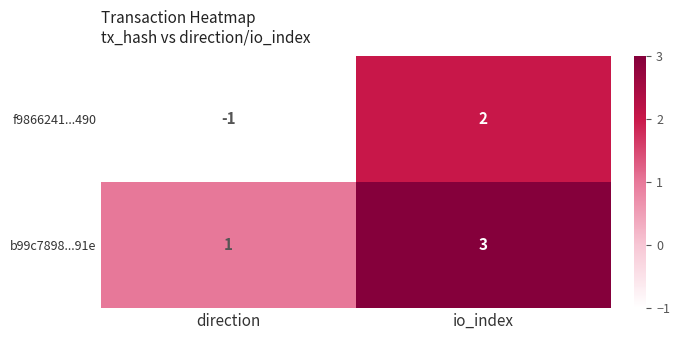

What is the difference between the f9866241...490 values at direction and io_index?

3